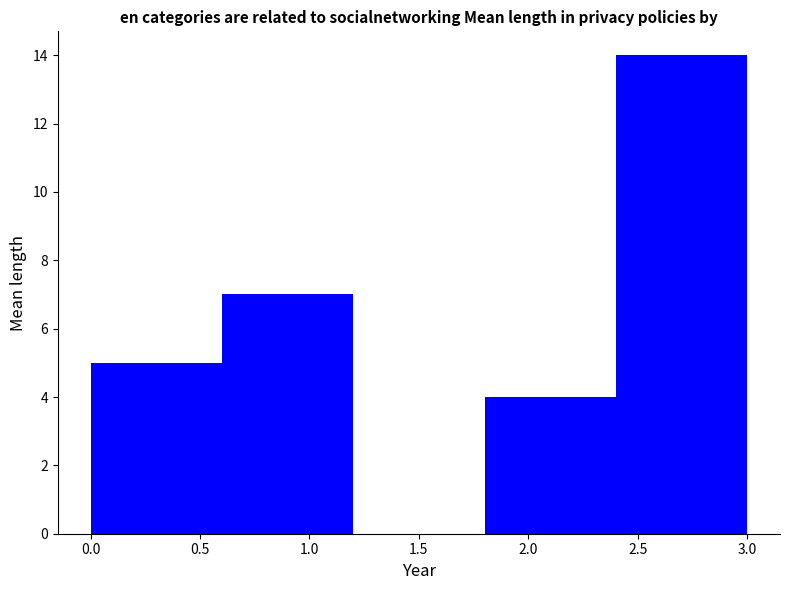

Reading left to right, list every bar in this chart as the range it spans on the x-axis followed by its height. The values are not printed on the chart, so give them approximately, as read against the axis.

0.0 to 0.6: 5
0.6 to 1.2: 7
1.2 to 1.8: 0
1.8 to 2.4: 4
2.4 to 3.0: 14